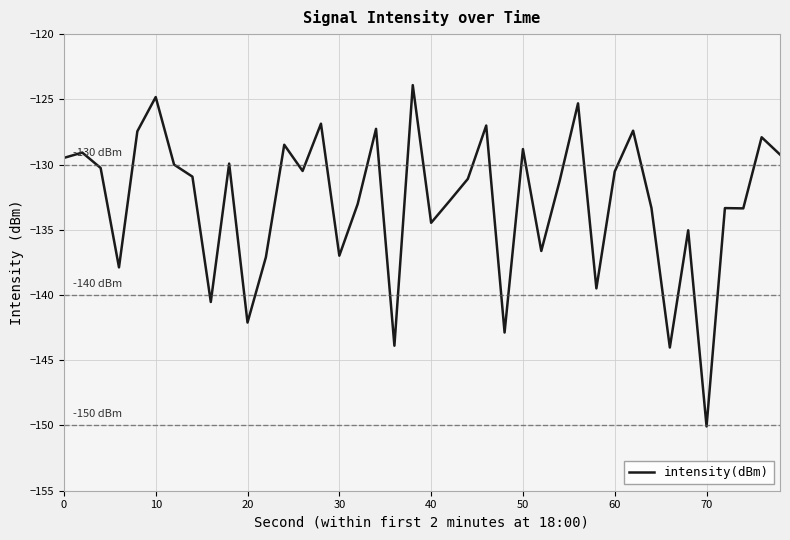

What is the difference between the maximum and minimum values?

26.2